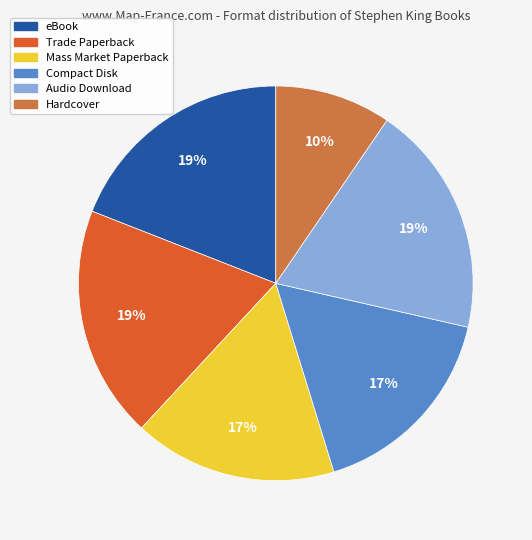

What percentage is the Audio Download slice, to the nearest percent?

19%